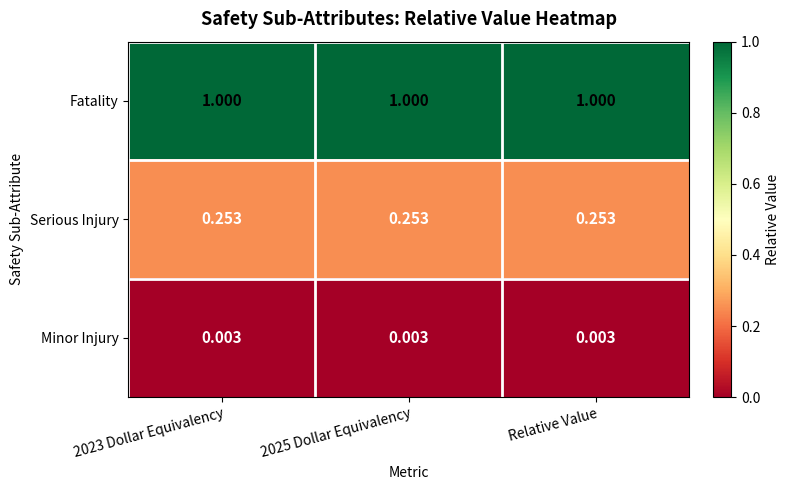

Rank the series by their maximum value, from highest to lowest.

Fatality, Serious Injury, Minor Injury